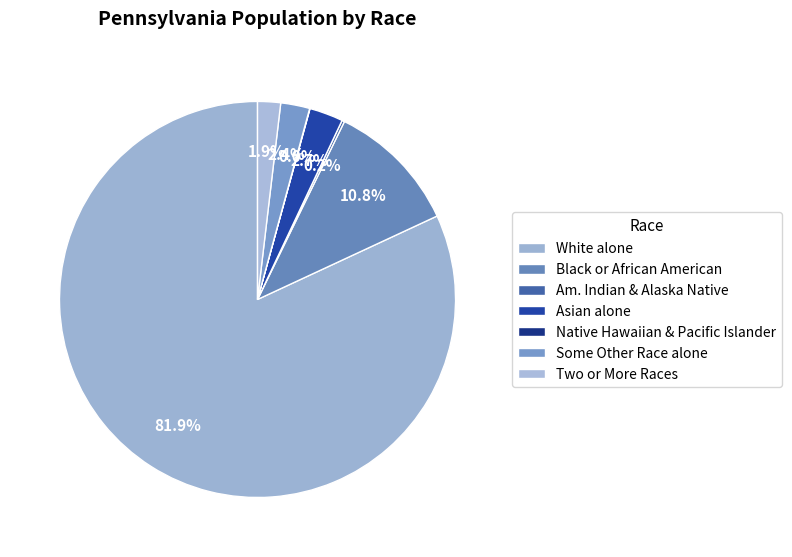

To the nearest percent, what percentage of the pie is White alone?

82%